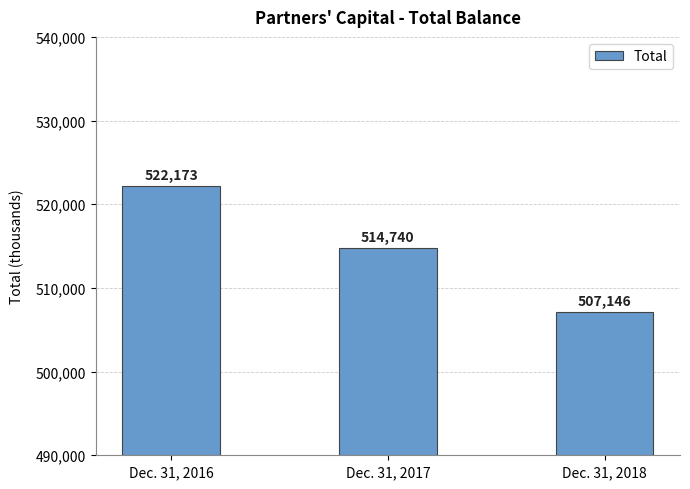

Reading left to right, what are all the values shown in this chart?

522173	514740	507146